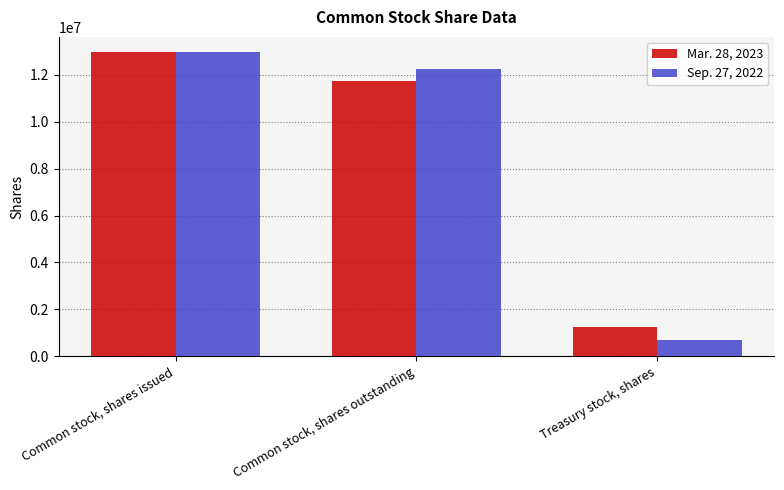

Where is Mar. 28, 2023 nearest to the value 7104258?

Common stock, shares outstanding